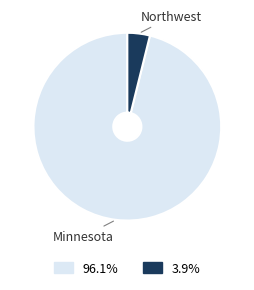

Does any single category account for the majority?

Yes